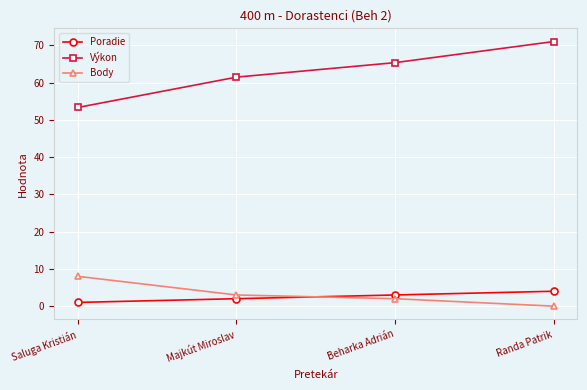

Reading right to left, list all the values displayed in this chart.

Poradie: Randa Patrik=4.0	Beharka Adrián=3.0	Majkút Miroslav=2.0	Saluga Kristián=1.0
Výkon: Randa Patrik=71.0	Beharka Adrián=65.4	Majkút Miroslav=61.5	Saluga Kristián=53.3
Body: Randa Patrik=0.0	Beharka Adrián=2.0	Majkút Miroslav=3.0	Saluga Kristián=8.0